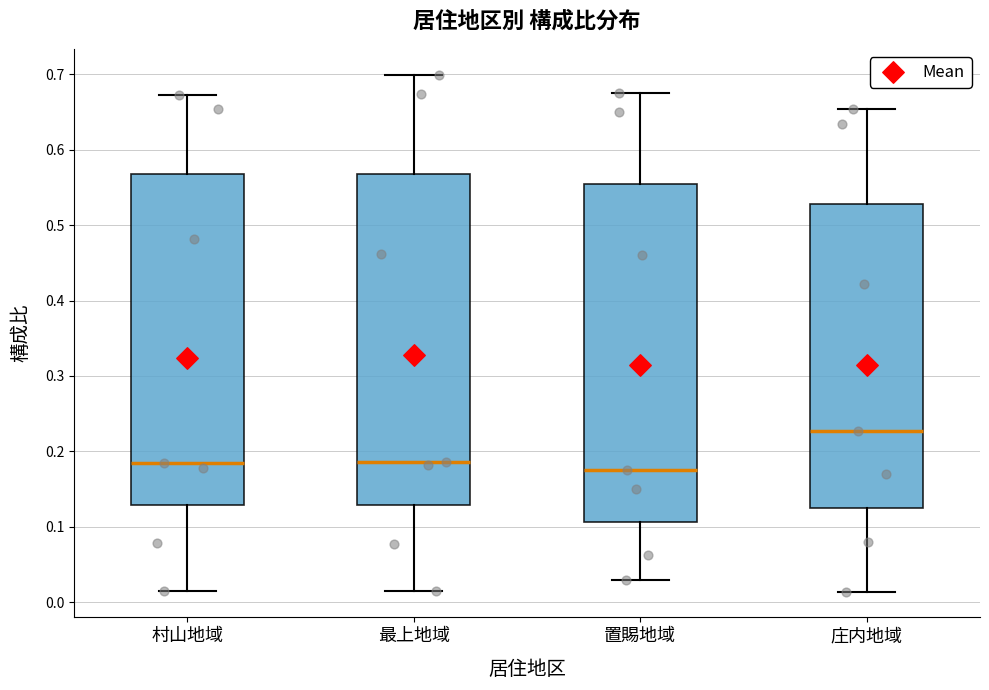

Reading left to right, transcribe this box plot: for each box, give where its median line is, the range the box spans, and where its two whiskers end, as read against the y-axis. The values are not printed on the chart, so give them approximately, as read against the axis.

村山地域: median 0.18, box 0.13 to 0.57, whiskers 0.02 to 0.67
最上地域: median 0.19, box 0.13 to 0.57, whiskers 0.02 to 0.70
置賜地域: median 0.18, box 0.11 to 0.55, whiskers 0.03 to 0.68
庄内地域: median 0.23, box 0.12 to 0.53, whiskers 0.01 to 0.65